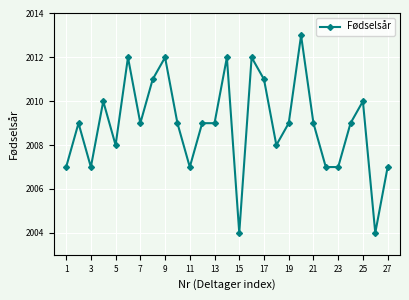

What is the maximum value shown in the chart?

2013